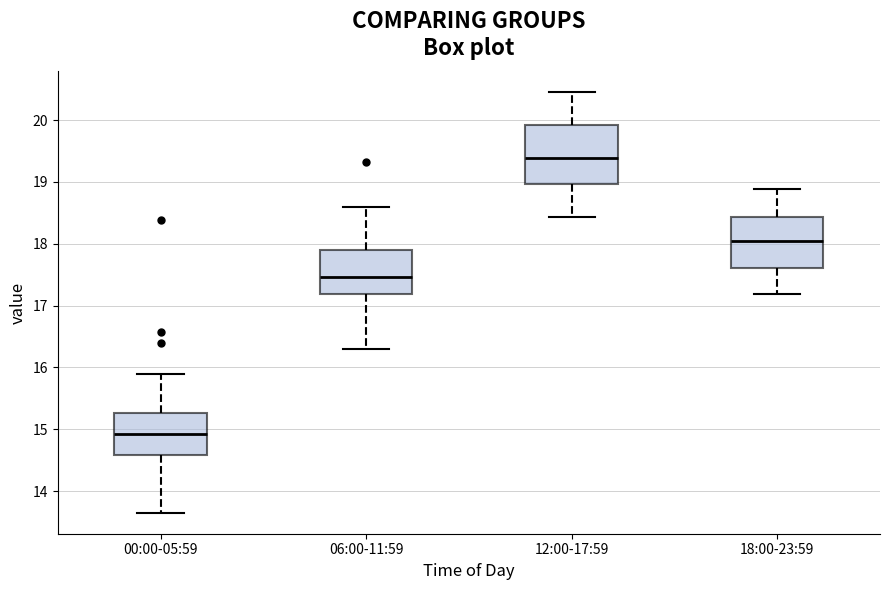

Which box has the highest median line?

12:00-17:59